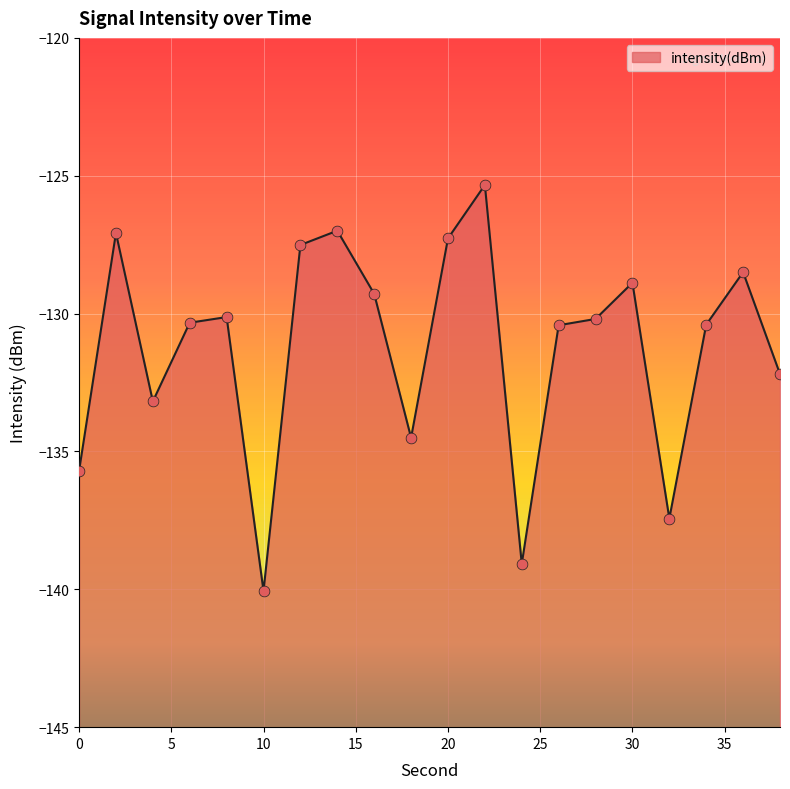

What is the change in value from 28 to 32?

-7.2